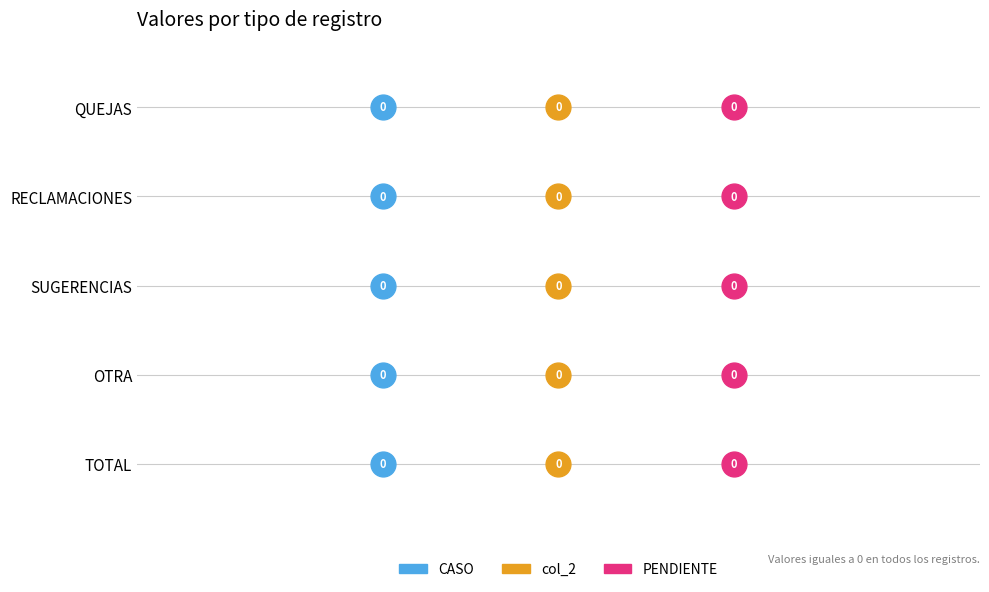

What are all the series names shown in the legend?

CASO, col_2, PENDIENTE